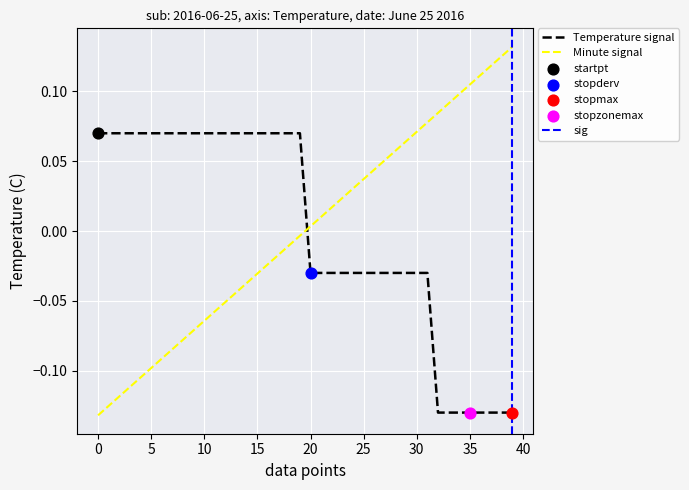

Which series ends up on top after the final intersection of Temperature signal and Minute signal?

Minute signal